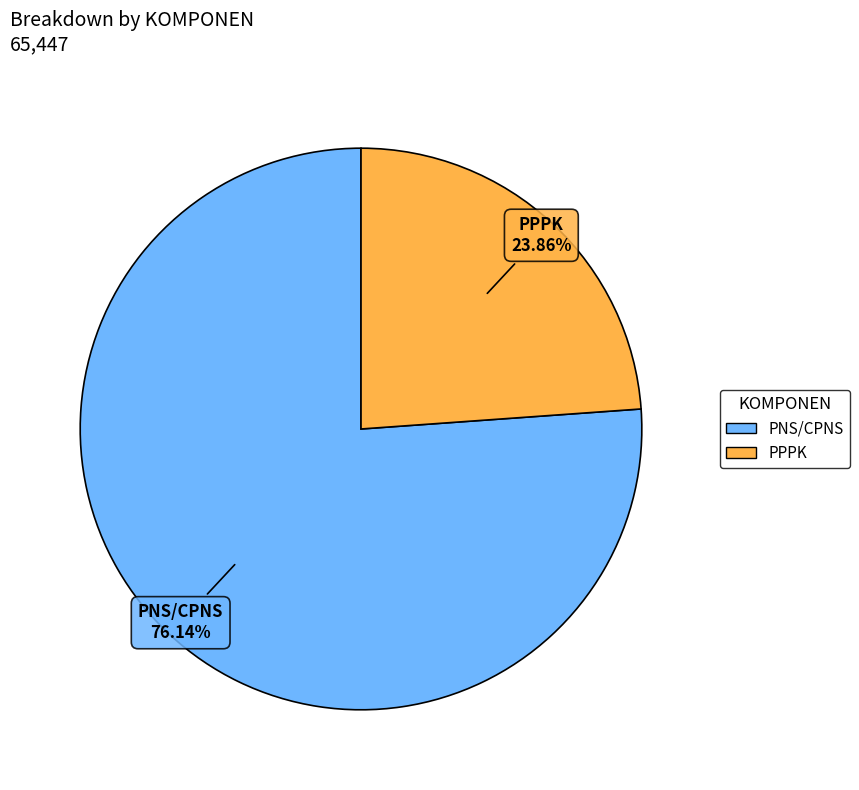

How many segments does this pie chart have?

2